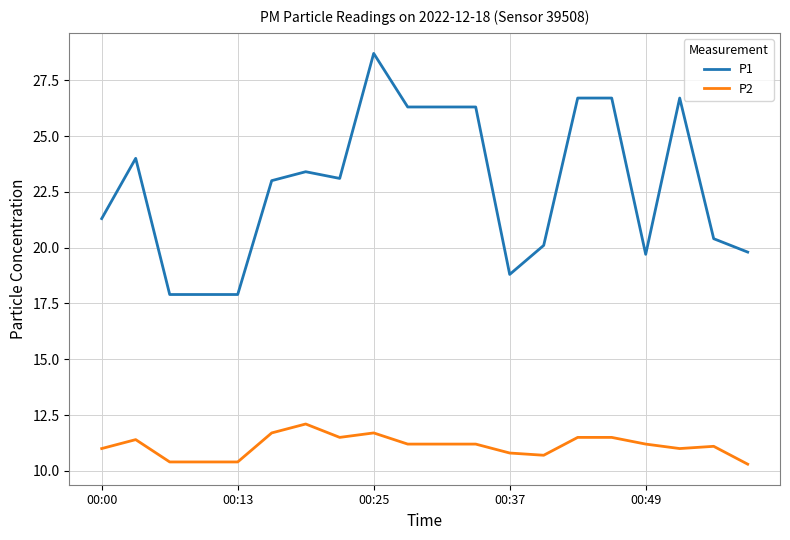

What is the difference between the maximum and minimum values in the P2 series?

1.8